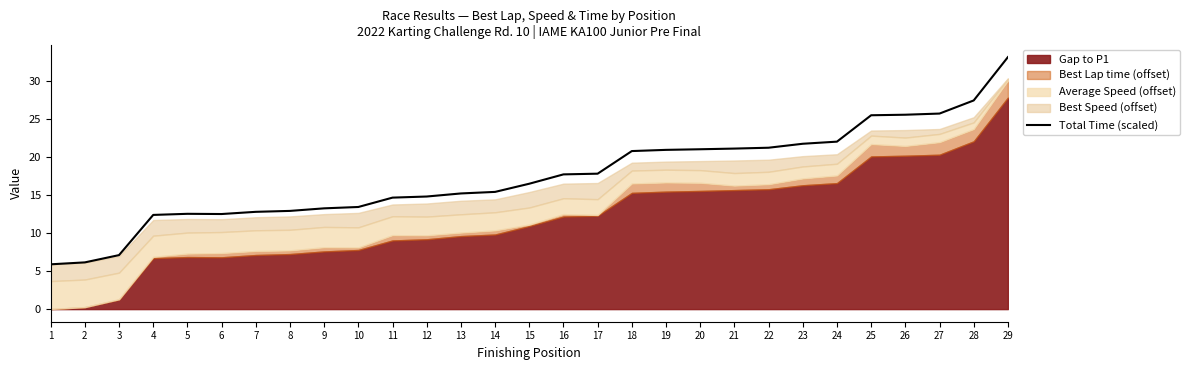

How many data points are less than 16?

14